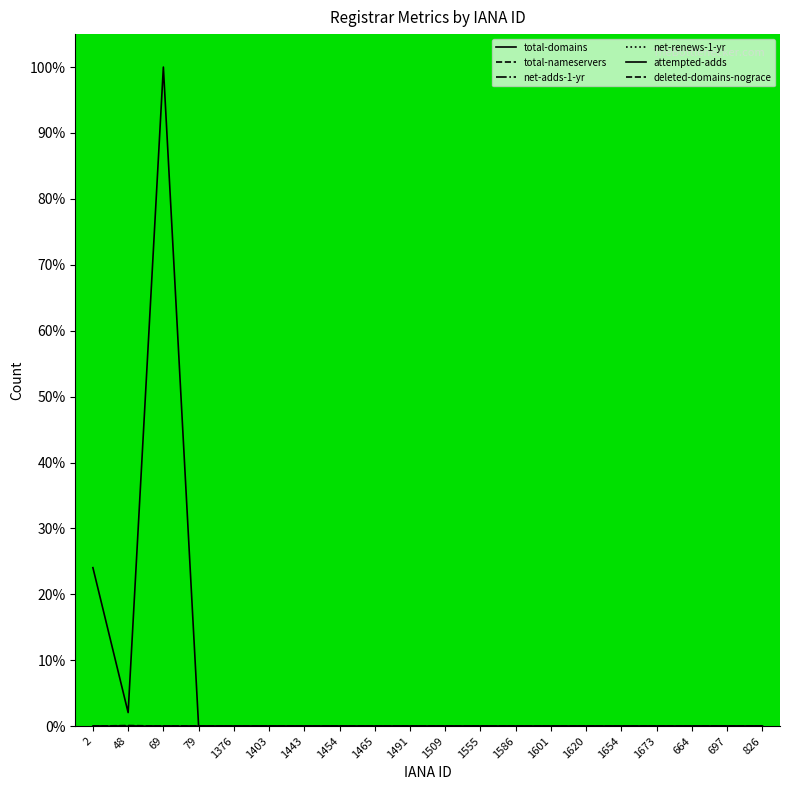

True or false: net-renews-1-yr has a value of 0.0 at 1601.

True